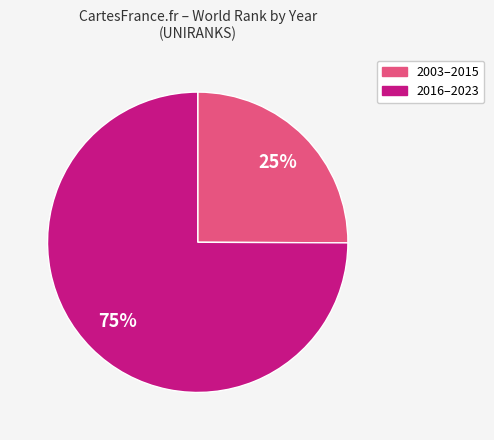

Is there a majority slice in this chart?

Yes